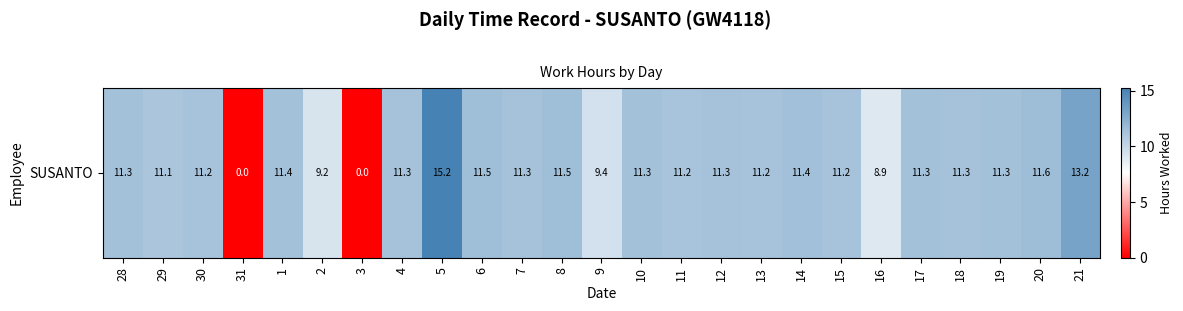

What is the change in value from 30 to 2?

-2.0